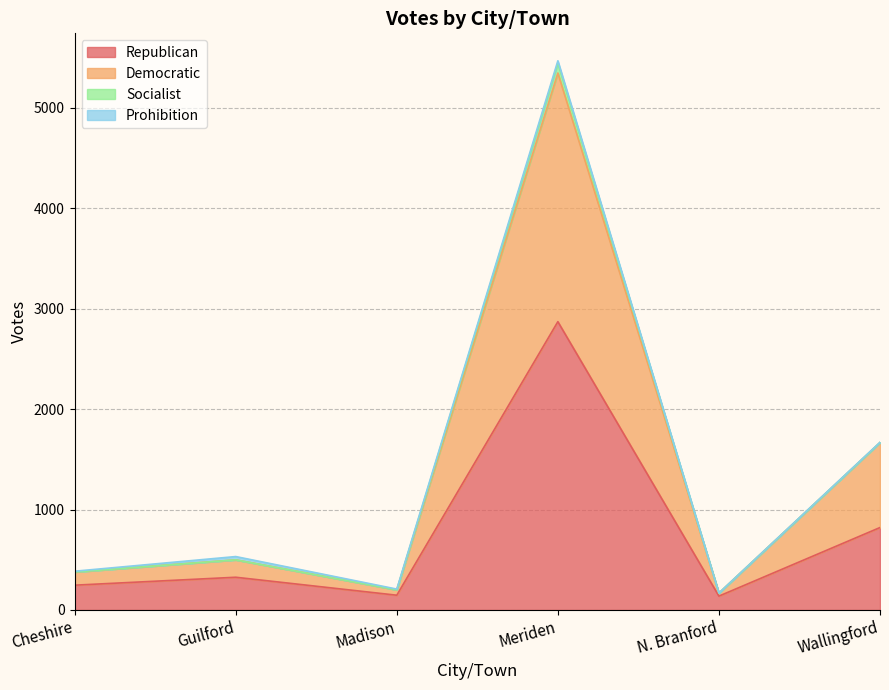

At which label does Republican reach its peak?

Meriden